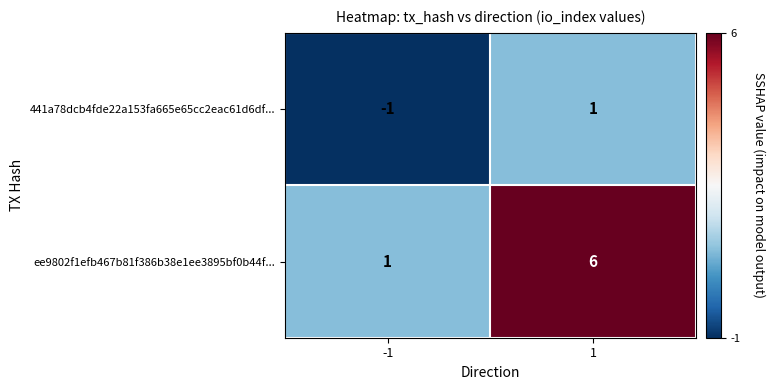

What is the highest value of the ee9802f1efb467b81f386b38e1ee3895bf0b44f... series?

6